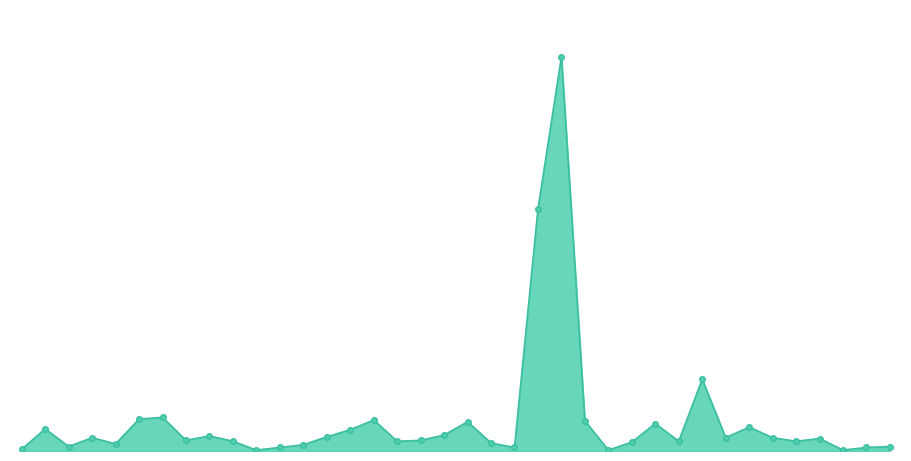

What is the label of the 14th point from the right?

埤頂里